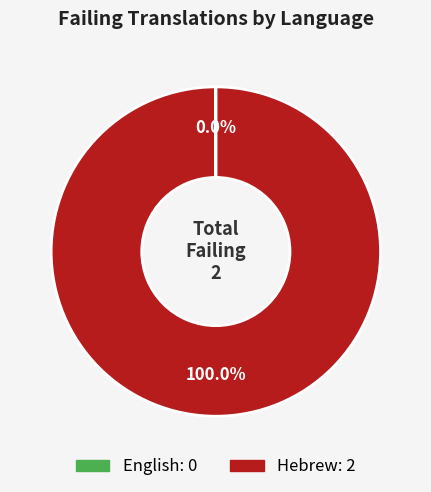

Is there a majority slice in this chart?

Yes